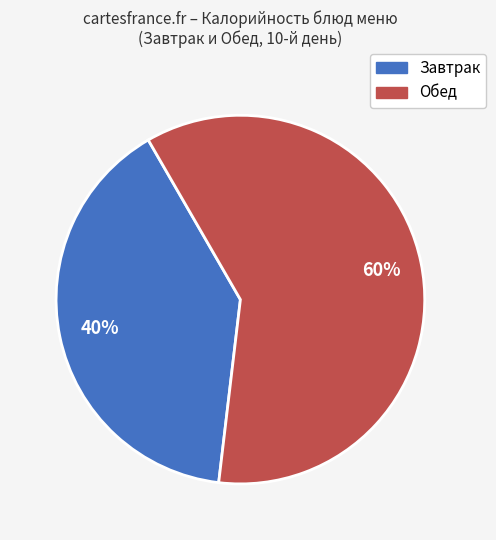

To the nearest percent, what is the average slice percentage?

50%